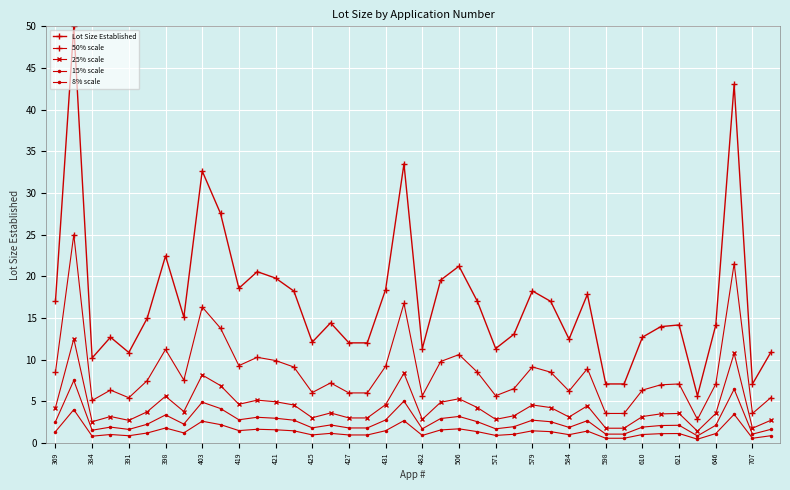

What is the smallest value displayed?

0.5